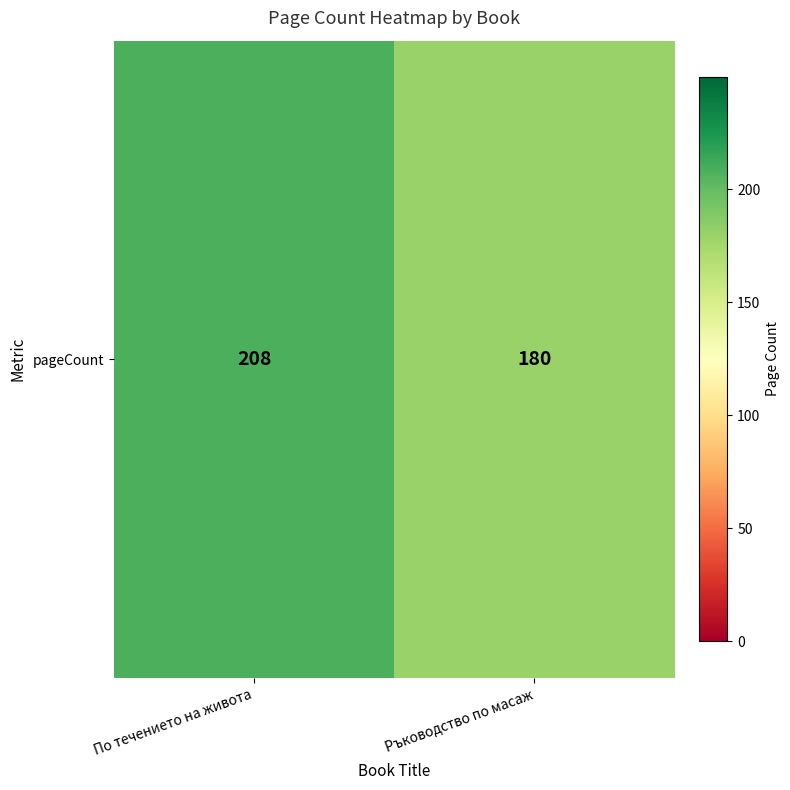

Between Ръководство по масаж and По течението на живота, which is larger?

По течението на живота